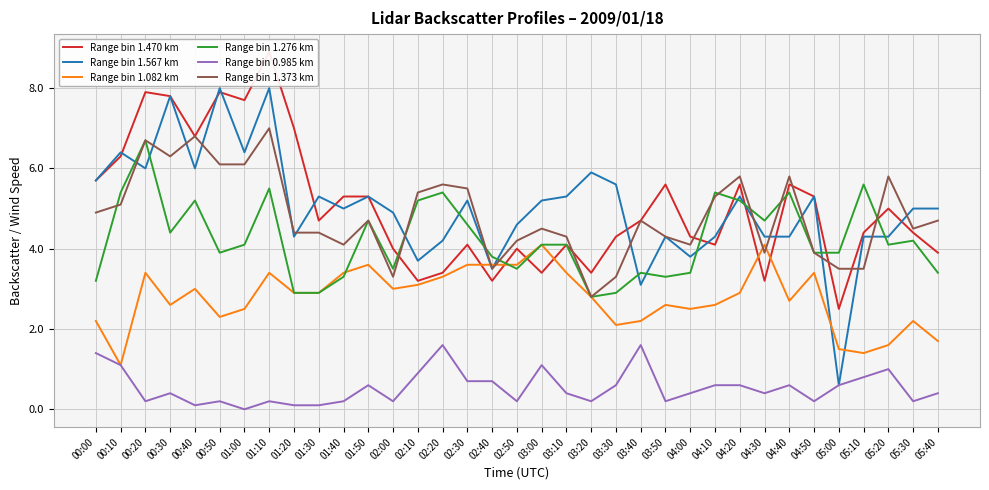

True or false: Range bin 1.373 km has more than 2 interior local peaks.

True